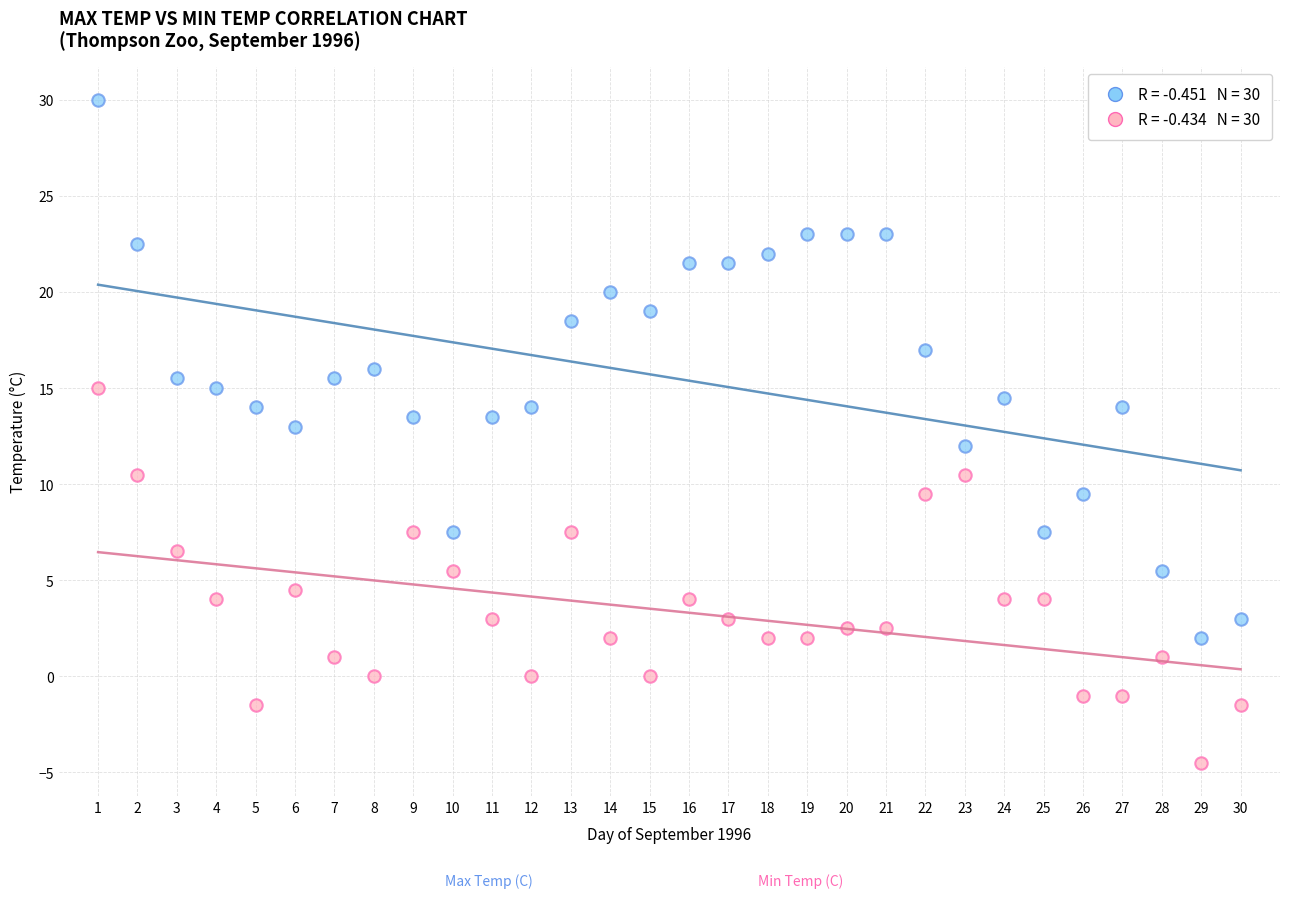

Across all data points, what is the range of Y values (max minus min)?

34.5